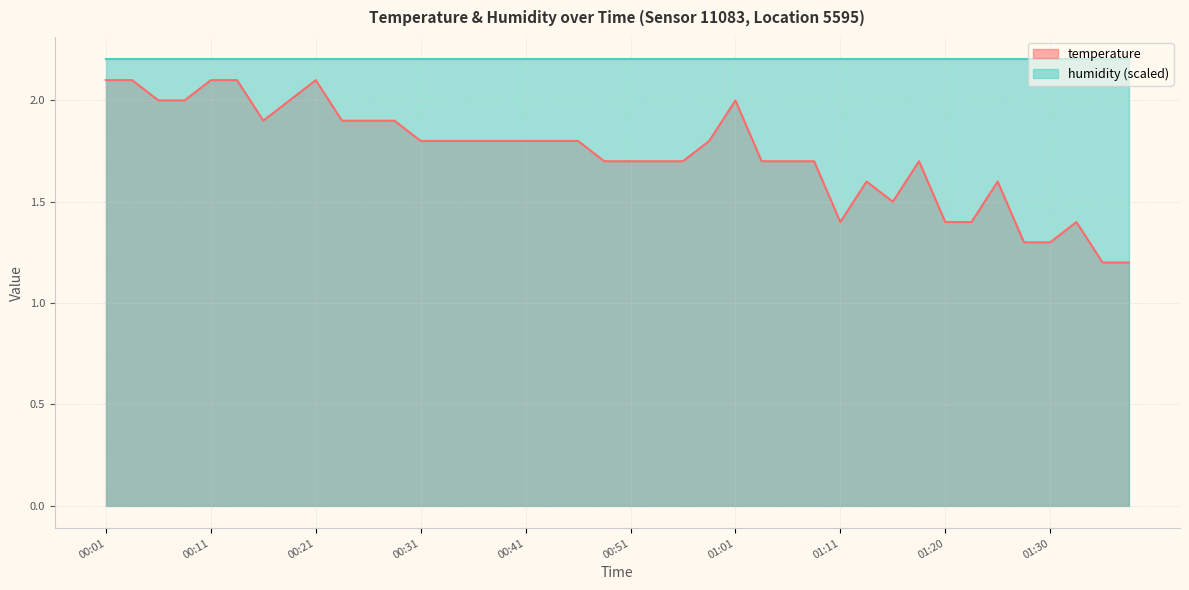

Reading right to left, transcribe all the data shown in this chart.

1.2	1.2	1.4	1.3	1.3	1.6	1.4	1.4	1.7	1.5	1.6	1.4	1.7	1.7	1.7	2.0	1.8	1.7	1.7	1.7	1.7	1.8	1.8	1.8	1.8	1.8	1.8	1.8	1.9	1.9	1.9	2.1	2.0	1.9	2.1	2.1	2.0	2.0	2.1	2.1